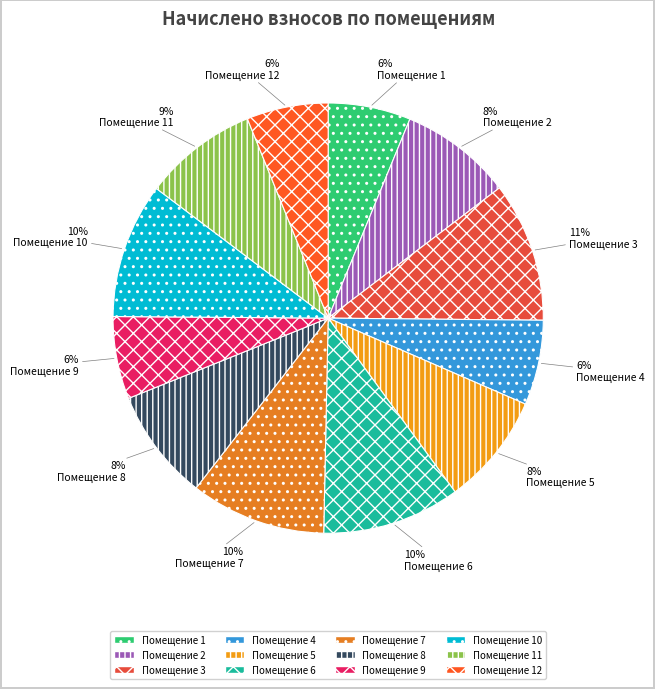

Is there any slice that represents more than half of the pie?

No